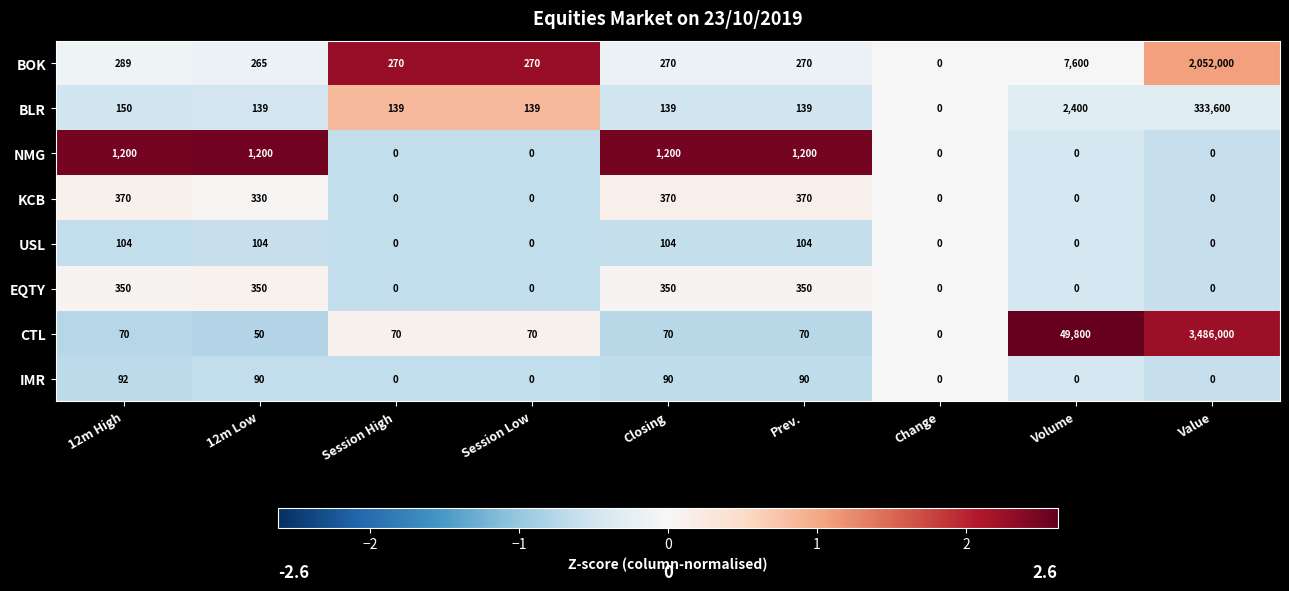

What is the sum of the CTL values at 12m High and Change?

70